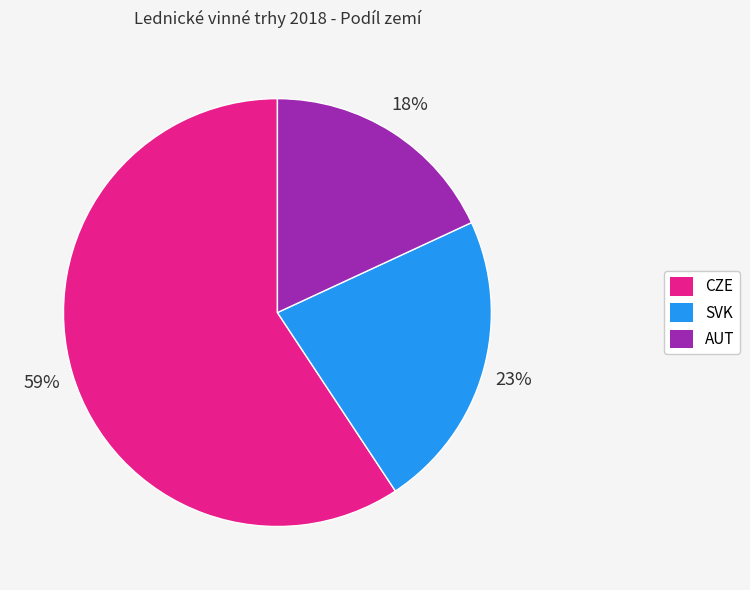

What is the largest slice in the pie chart?

CZE